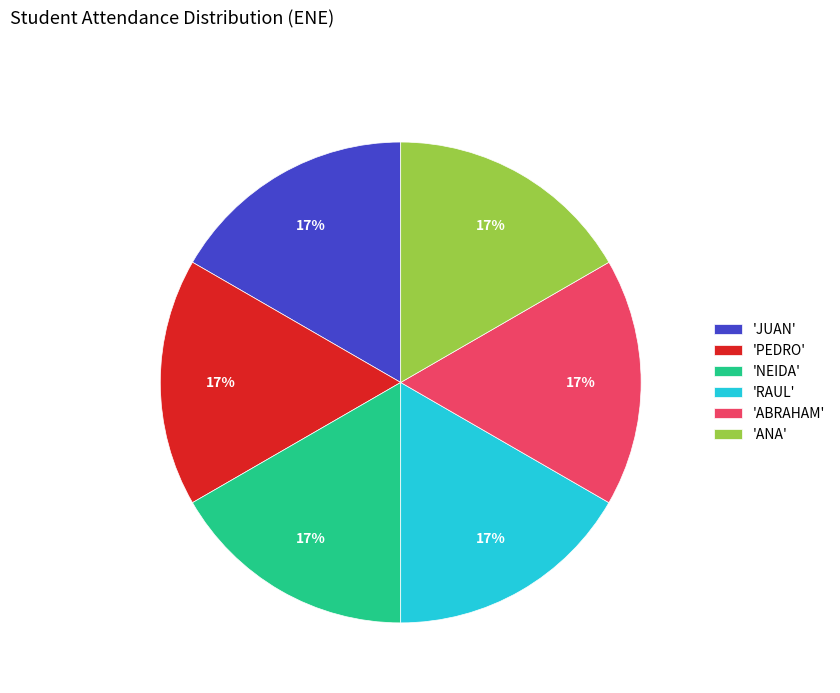

Combined, do 'ANA' and 'ABRAHAM' account for over 50%?

No